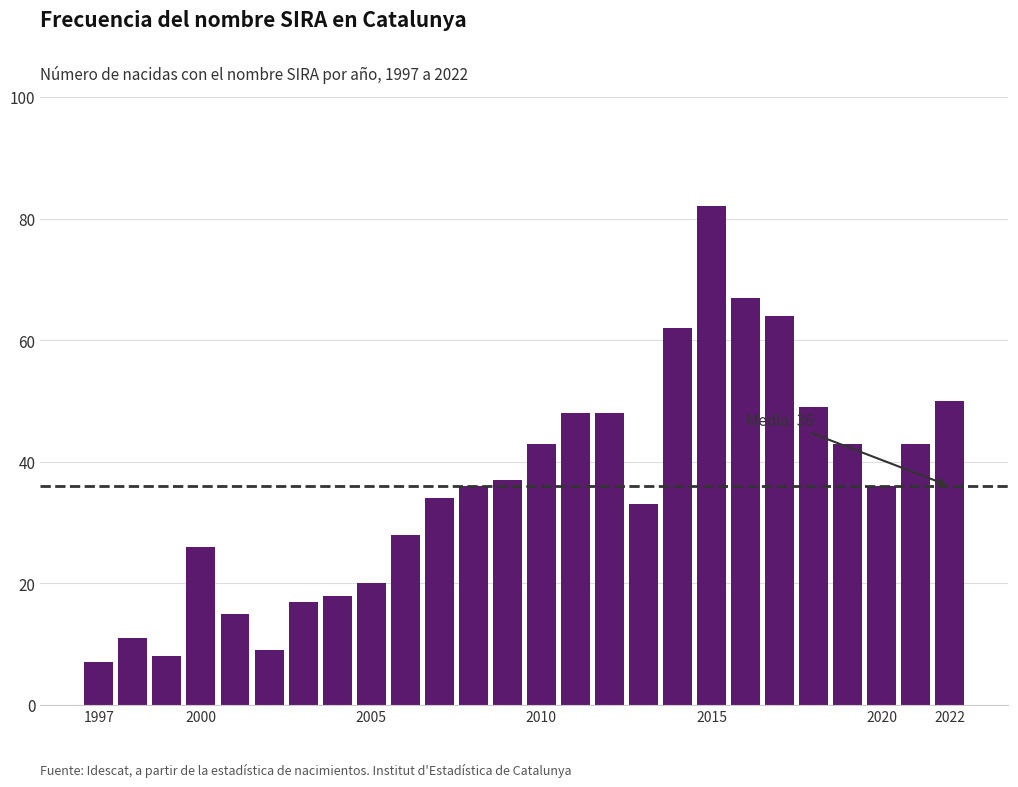

What is the maximum value shown in the chart?

82